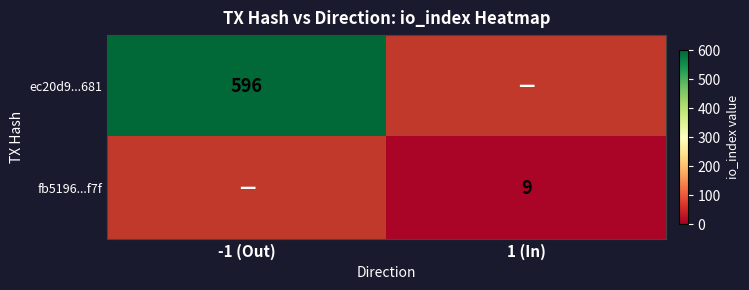

The fb5196...f7f series shows 14 at 1 (In). True or false?

False